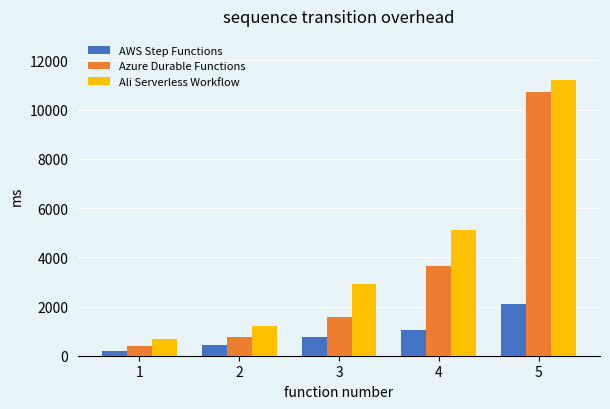

List the series in order of their overall mean, lowest first.

AWS Step Functions, Azure Durable Functions, Ali Serverless Workflow